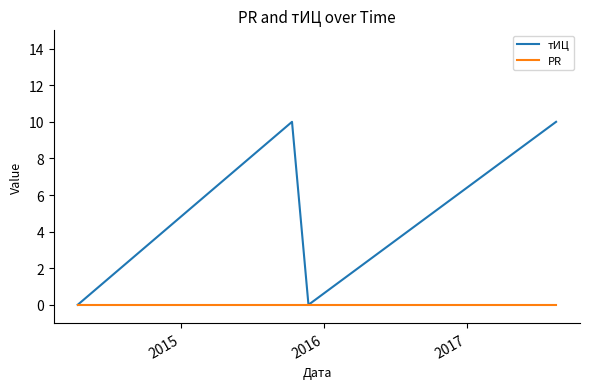

Reading left to right, what are all the values shown in this chart?

тИЦ: 0	10	0	10
PR: 0	0	0	0